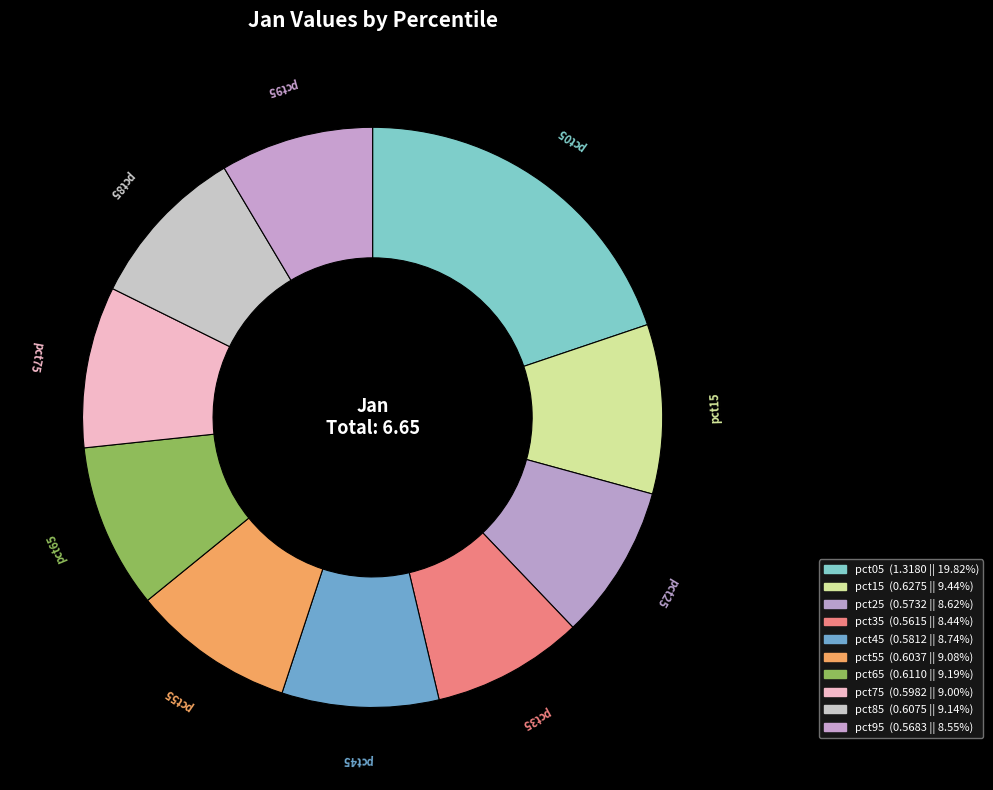

How many slices are in this pie chart?

10